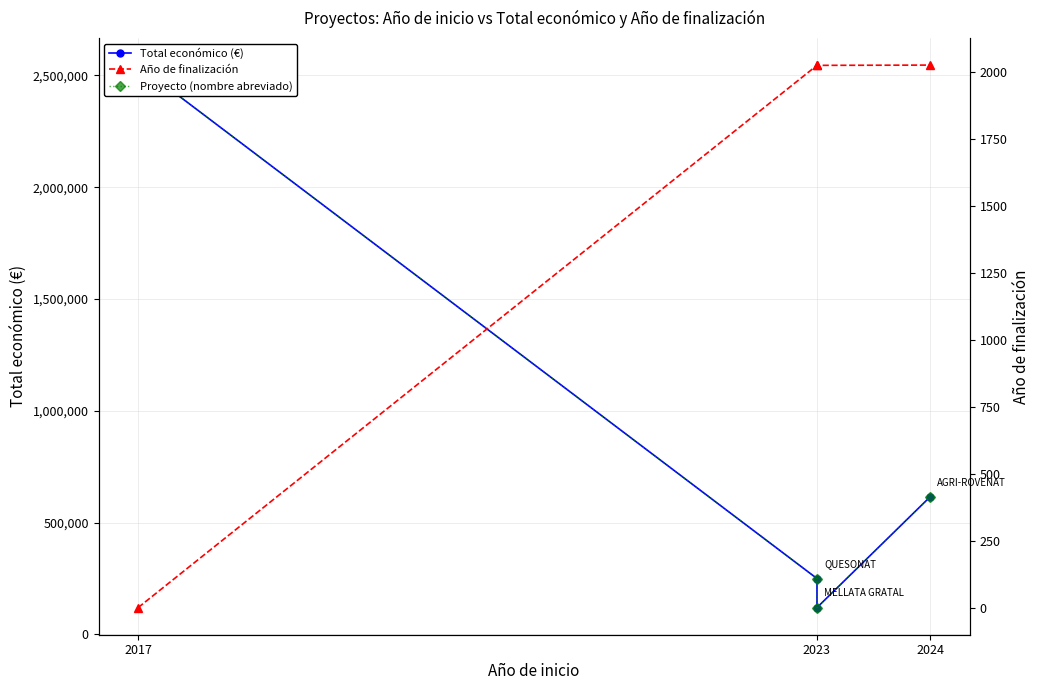

True or false: Proyecto (nombre abreviado) has more than 0 interior local peaks.

False